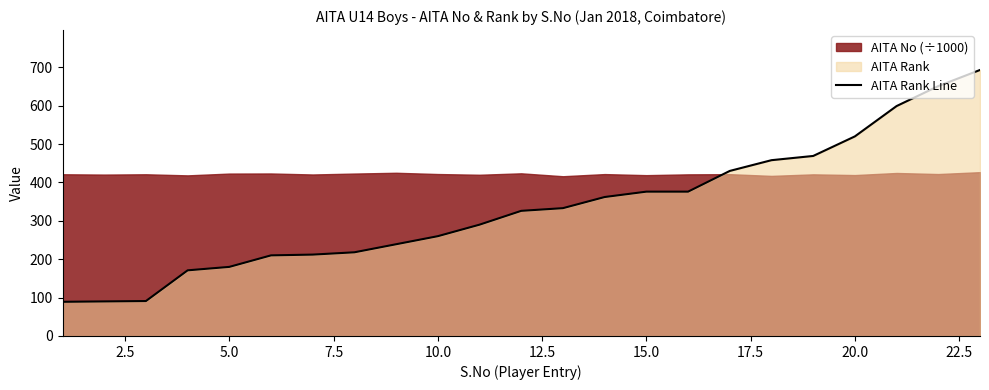

What is the minimum value for AITA Rank Line?

89